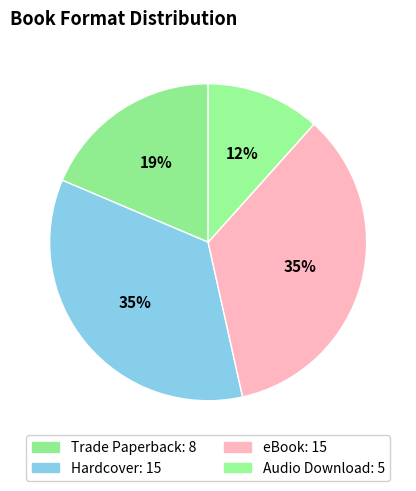

The eBook slice represents 35% of the pie. True or false?

True